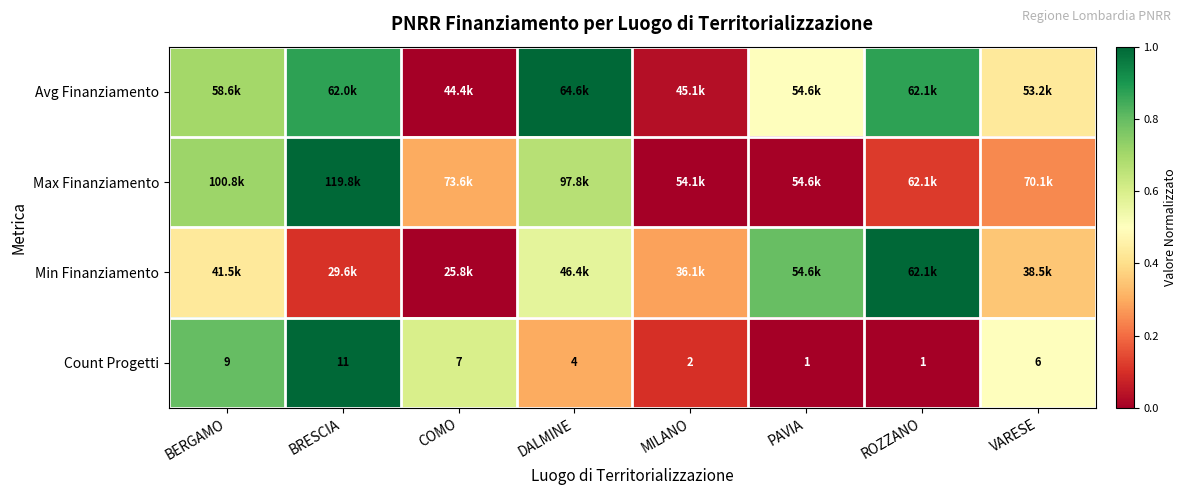

At which label is Count Progetti closest to 6?

VARESE